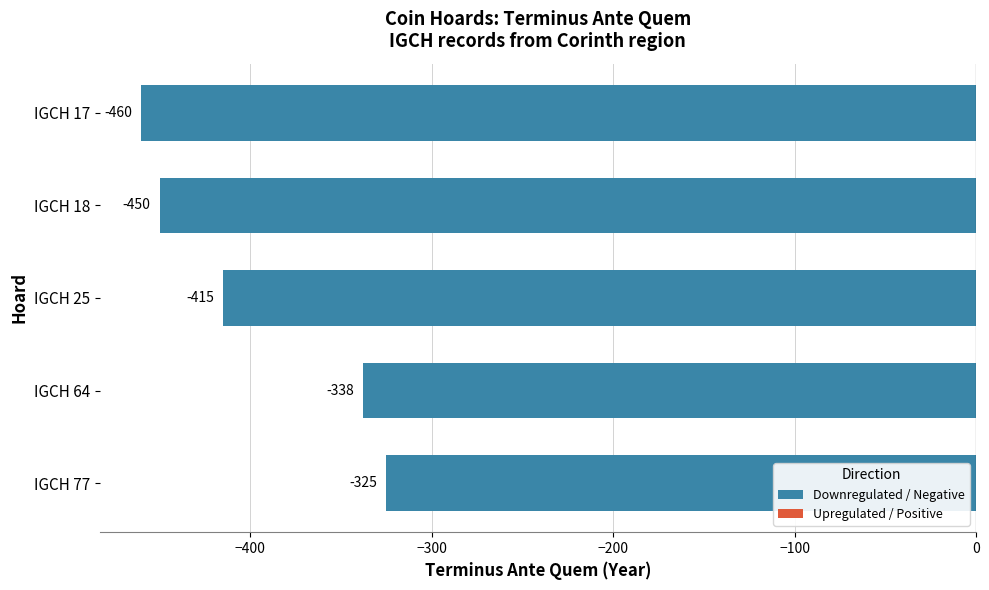

Which has a higher value, IGCH 25 or IGCH 64?

IGCH 64